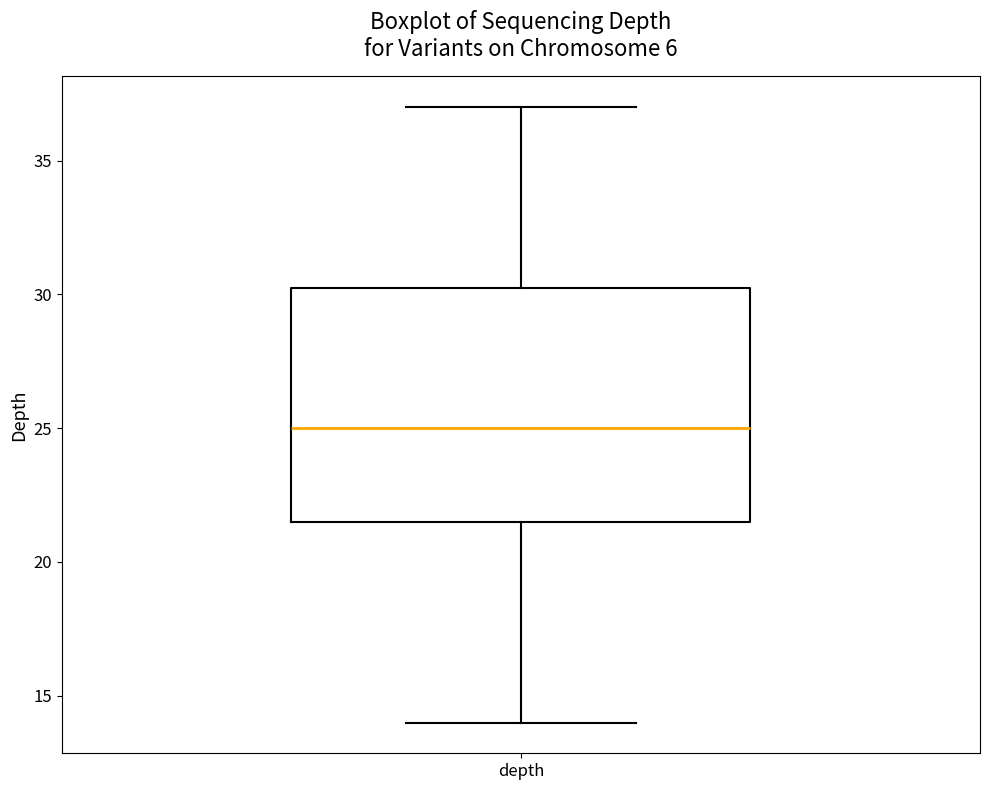

Transcribe this box plot: give where the median line is, the range the box spans, and where the two whiskers end, as read against the y-axis. The values are not printed on the chart, so give them approximately, as read against the axis.

median 25.0, box 21.5 to 30.5, whiskers 14.0 to 37.0